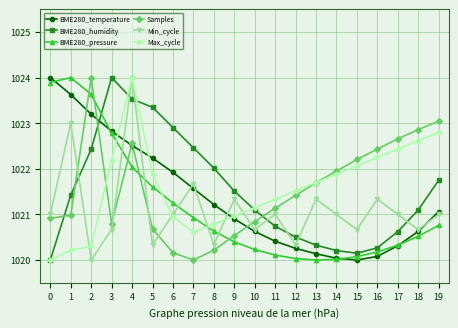

What is the difference between the second highest and minimum values in the BME280_temperature series?

3.6